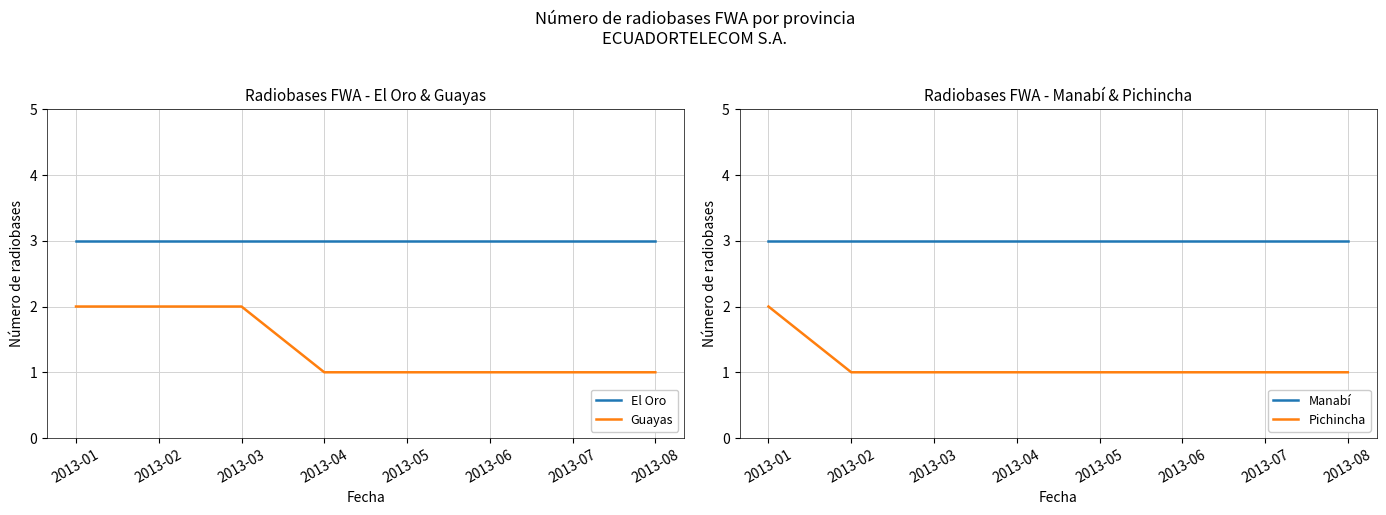

What is the value of the Manabí point at the 4th from the left?

3